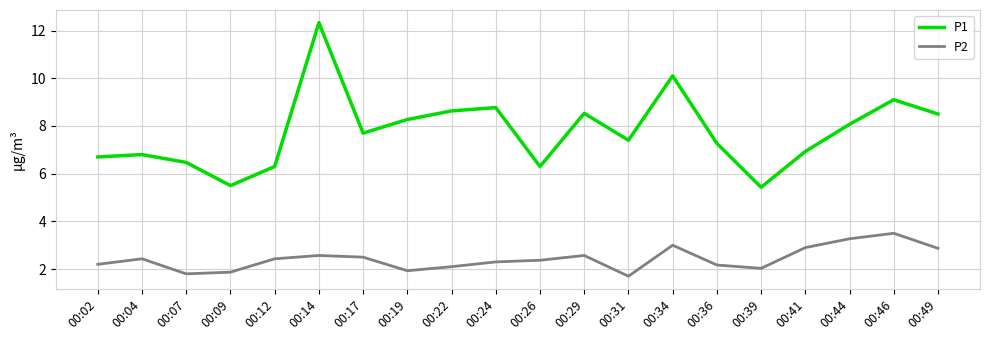

Reading left to right, transcribe all the data shown in this chart.

P1: 6.7	6.8	6.5	5.5	6.3	12.3	7.7	8.3	8.6	8.8	6.3	8.5	7.4	10.1	7.3	5.4	6.9	8.1	9.1	8.5
P2: 2.2	2.4	1.8	1.9	2.4	2.6	2.5	1.9	2.1	2.3	2.4	2.6	1.7	3.0	2.2	2.0	2.9	3.3	3.5	2.9